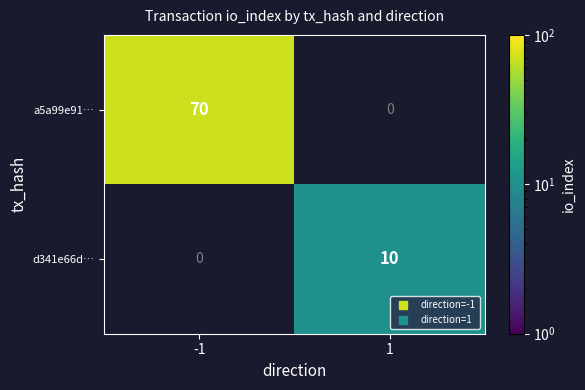

At which category is the sum across all series the highest?

-1